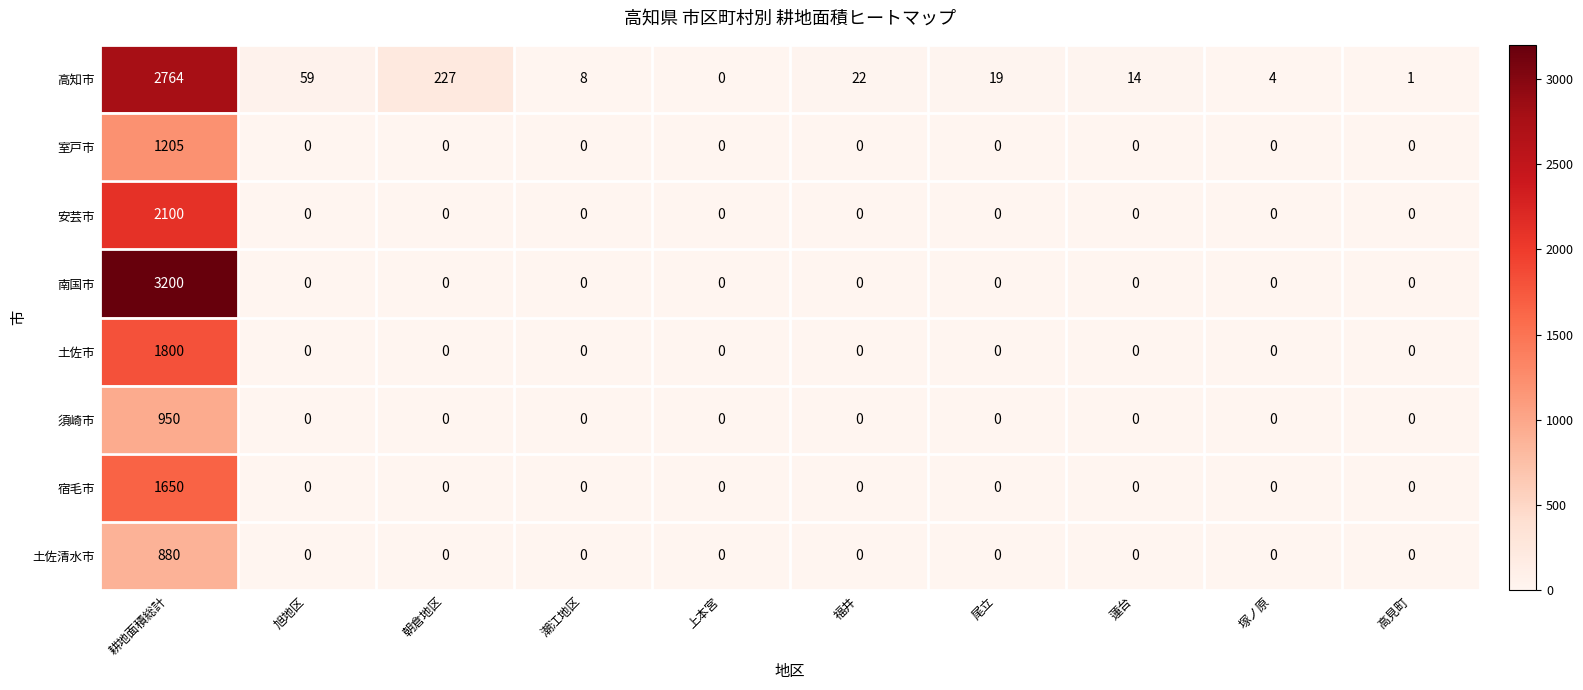

The 安芸市 series shows 0 at 高見町. True or false?

True